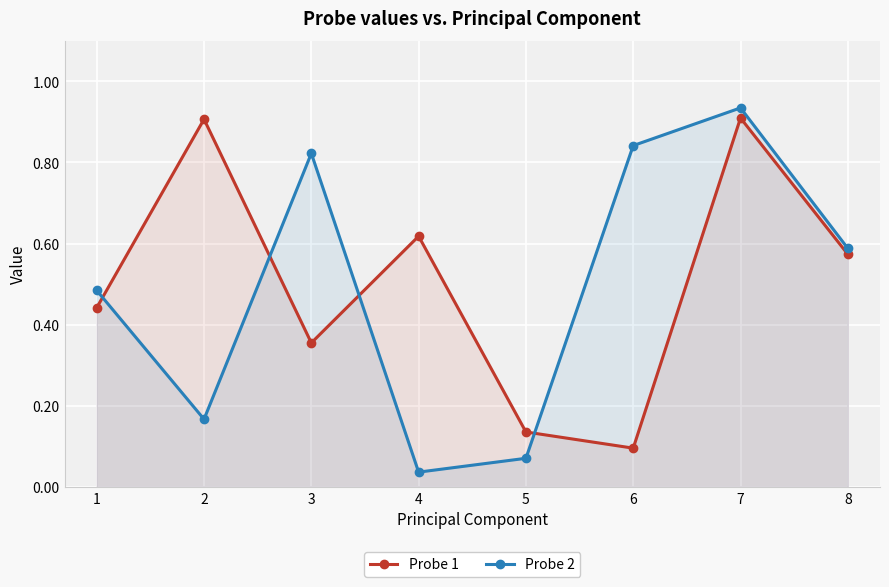

How many lines are shown in the chart?

2